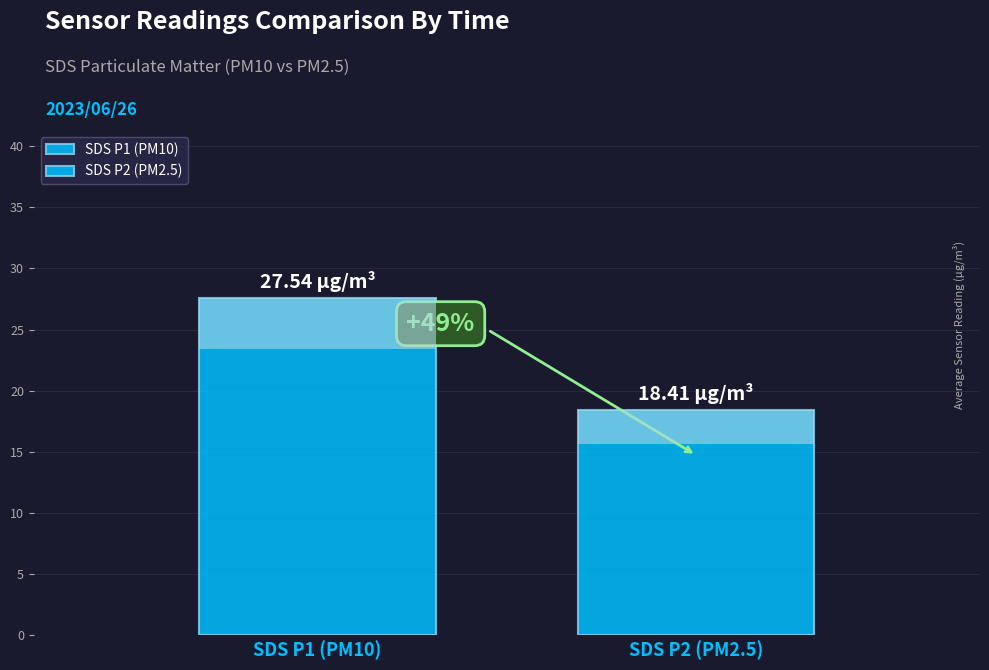

Is the value of SDS_P1 at 00:17 greater than the value of SDS_P2 at 00:19?

Yes